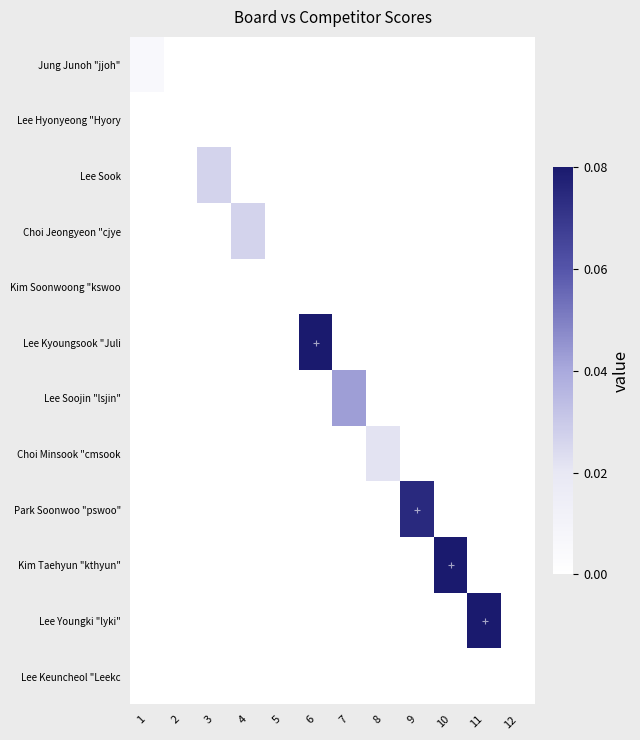

At which category does the chart reach its peak across all series?

6